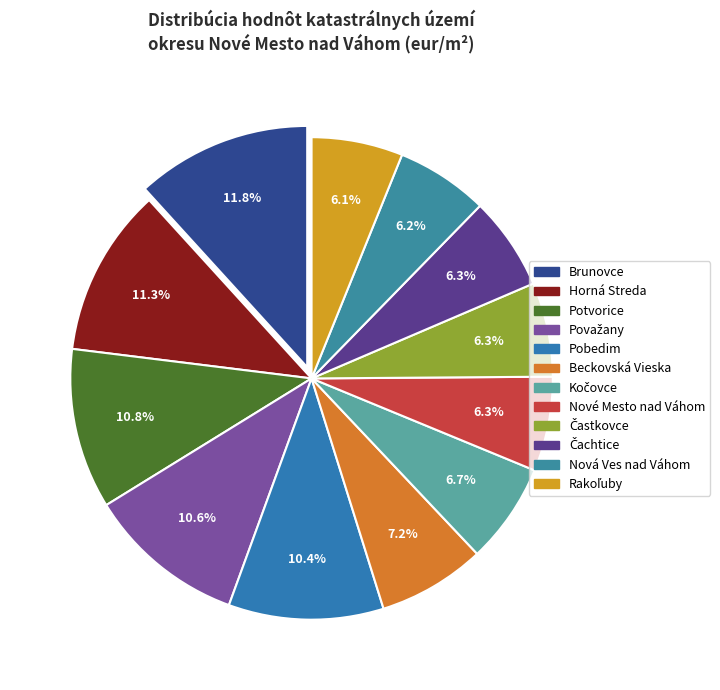

Does Rakoľuby account for over 50% of the chart?

No